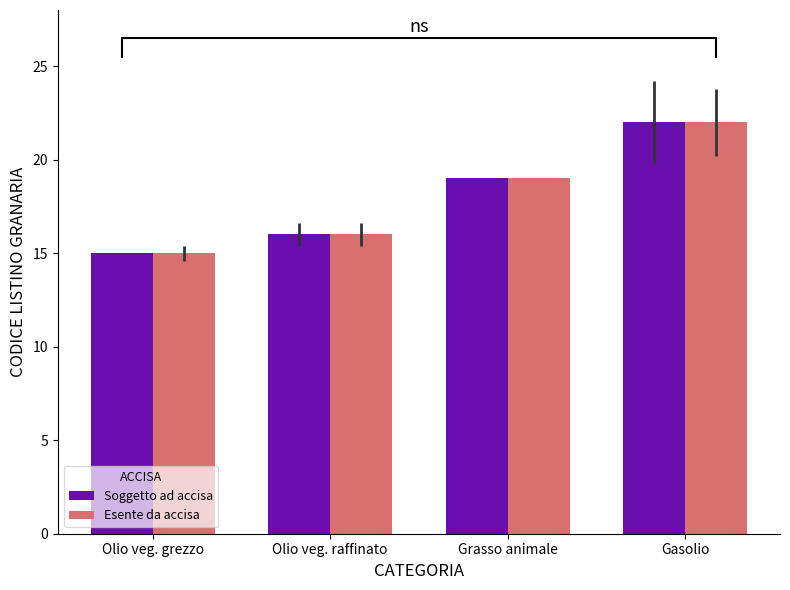

Between Olio veg. raffinato and Gasolio, which series saw the biggest shift?

Soggetto ad accisa